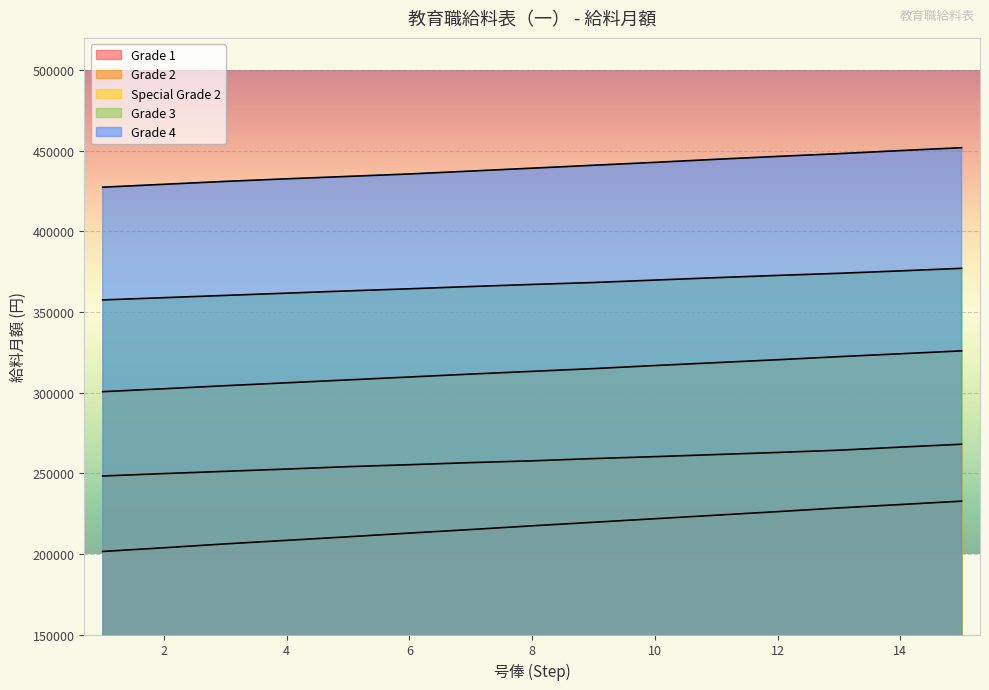

True or false: Grade 2 has a value of 262900 at 12.

True